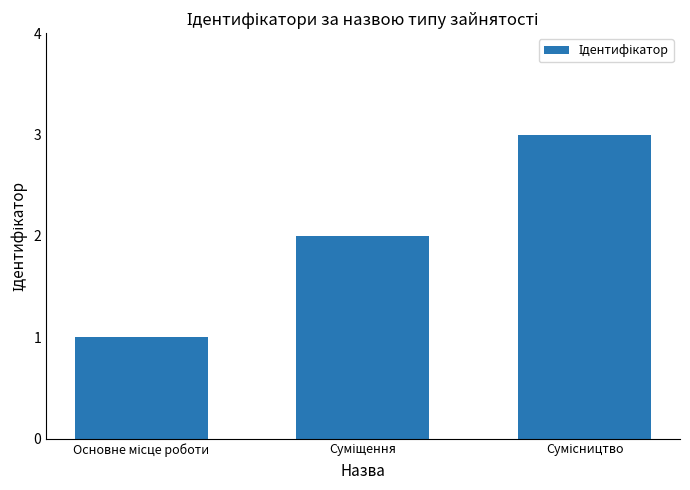

What is the sum of all values?

6